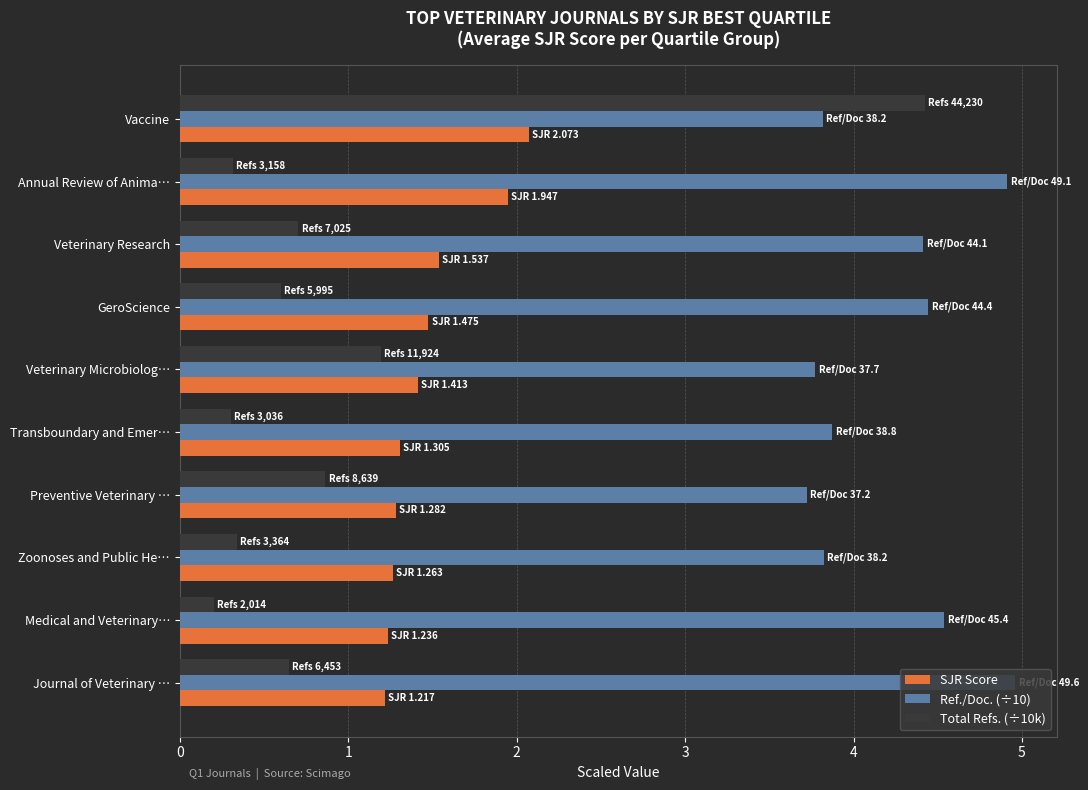

What is the sum of all SJR Score values?

14.7